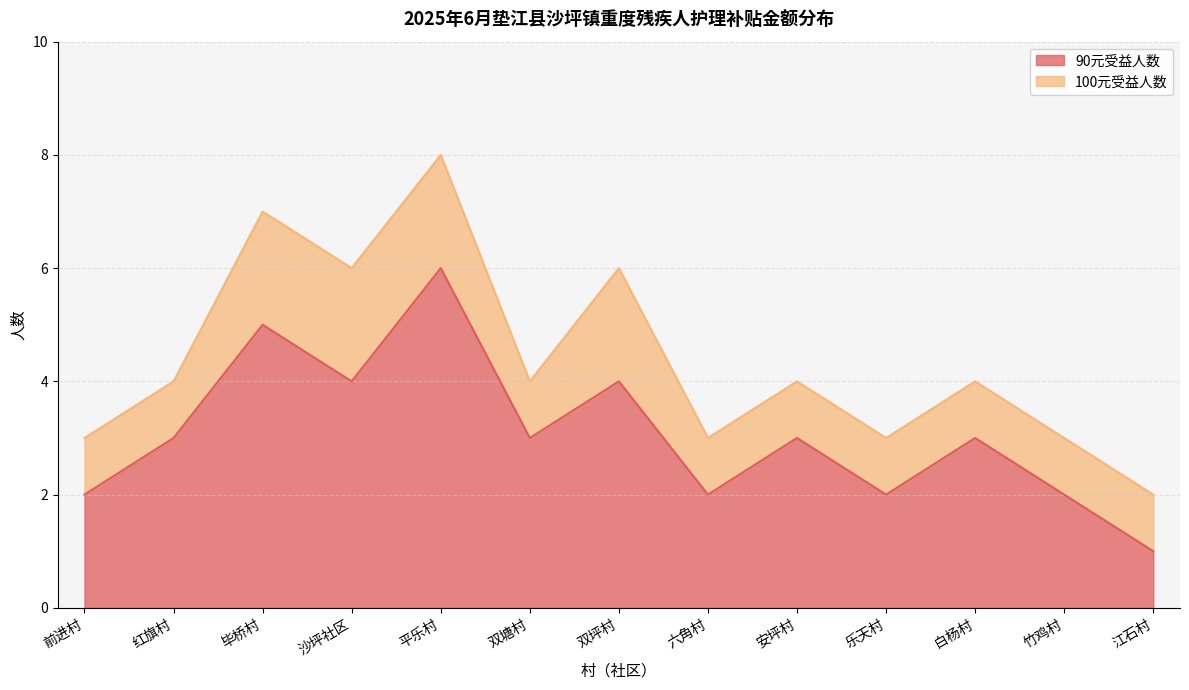

How many lines are shown in the chart?

2